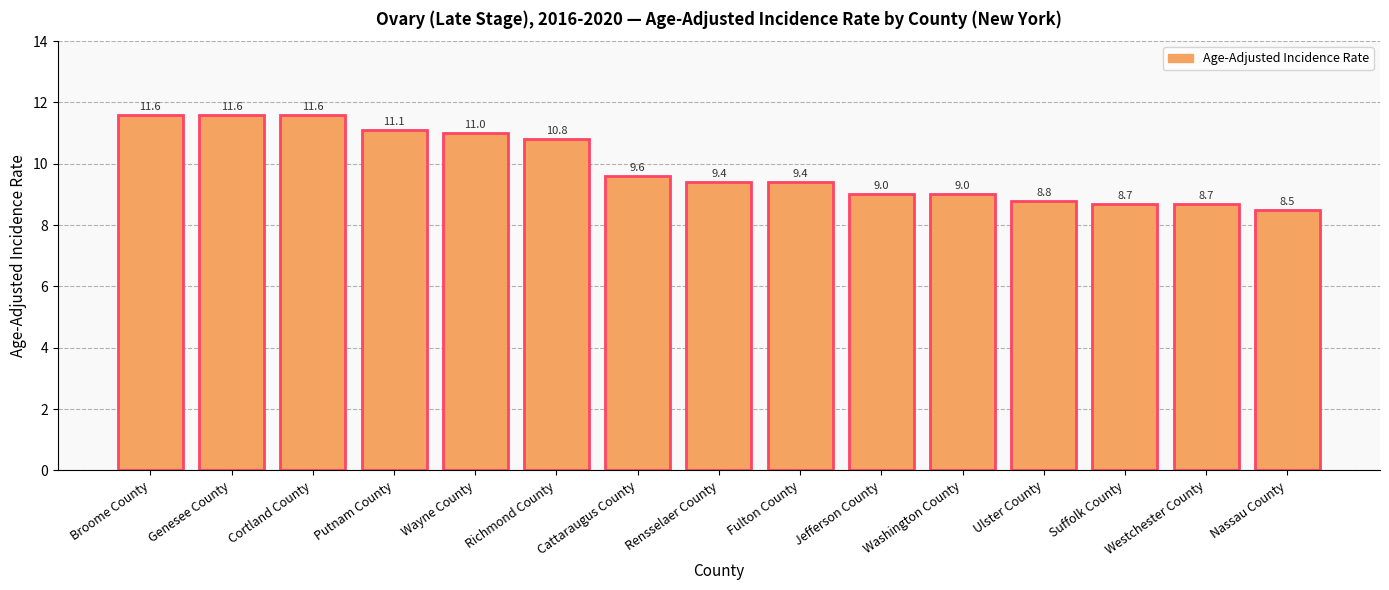

What is the approximate value at Putnam County?

11.1